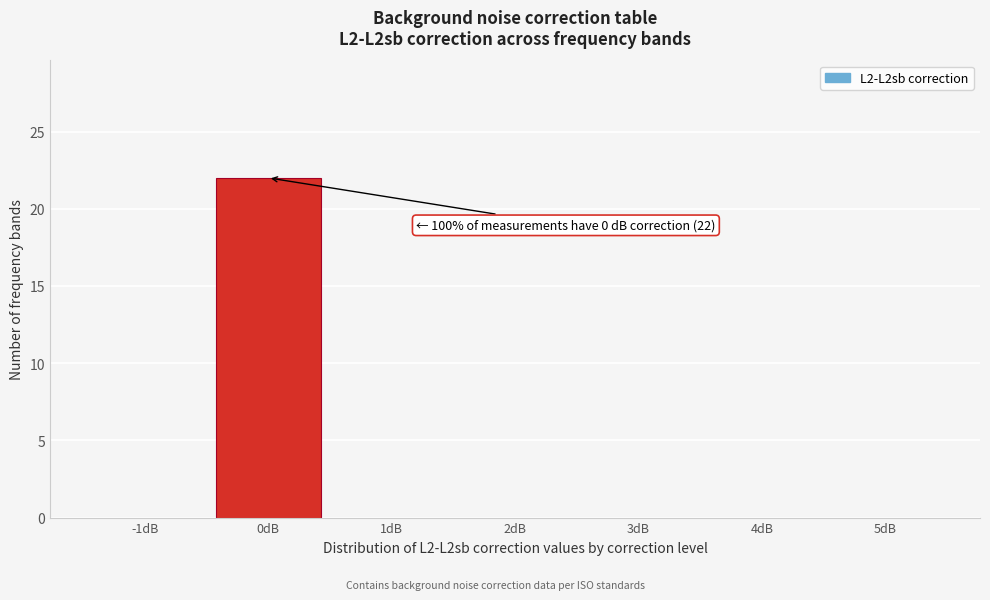

Reading left to right, extract all data points from this chart.

-1dB=0	0dB=22	1dB=0	2dB=0	3dB=0	4dB=0	5dB=0